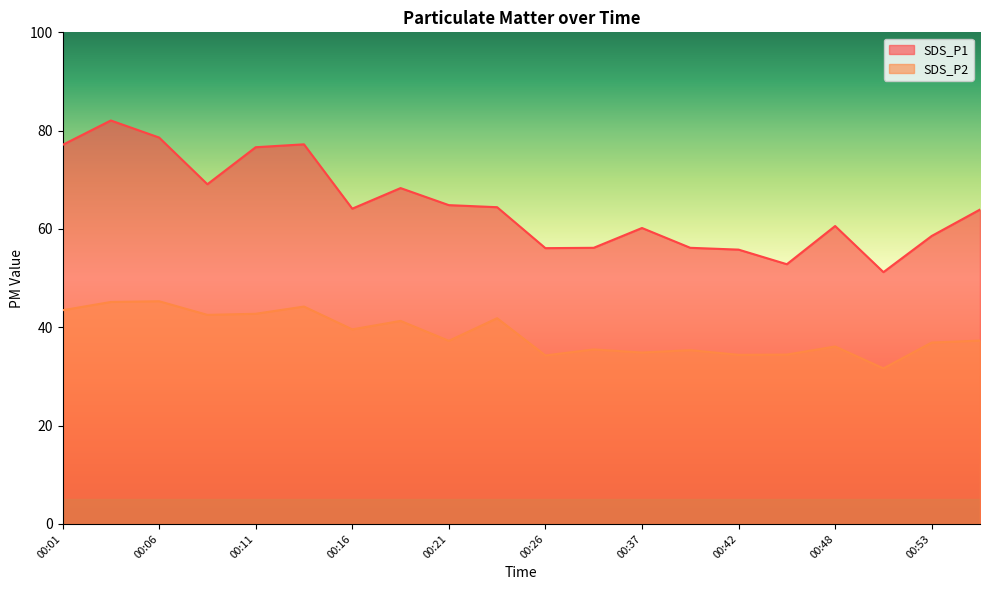

What is the sum of the SDS_P2 values at 00:56 and 00:11?

80.0